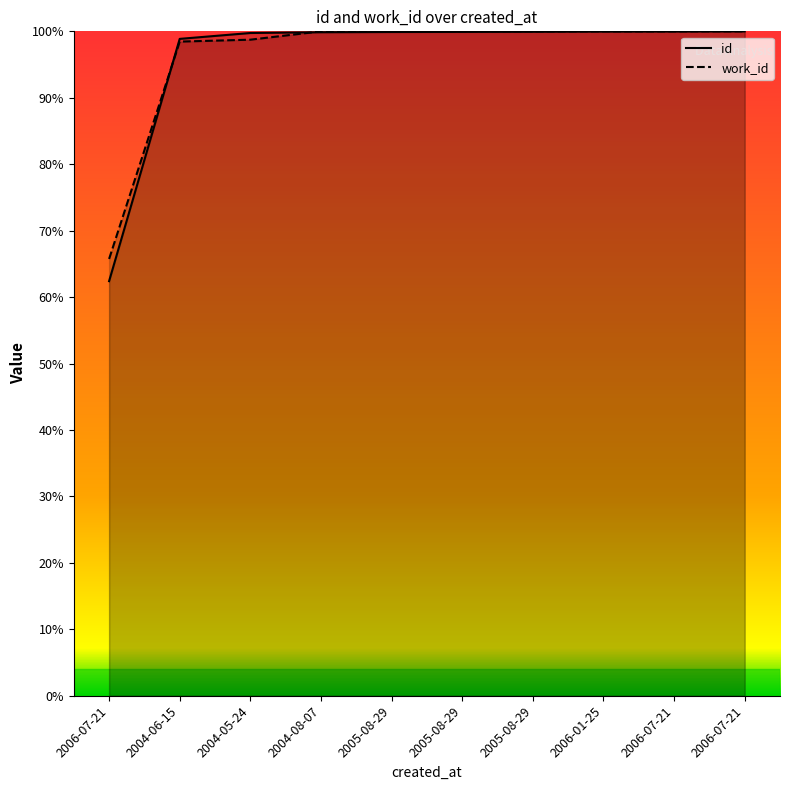

Reading left to right, extract all data points from this chart.

id: 2006-07-21=62.4	2004-06-15=98.9	2004-05-24=99.7	2004-08-07=99.9	2005-08-29=99.9	2005-08-29=99.9	2005-08-29=99.9	2006-01-25=100.0	2006-07-21=100.0	2006-07-21=100.0
work_id: 2006-07-21=65.7	2004-06-15=98.5	2004-05-24=98.7	2004-08-07=100.0	2005-08-29=100.0	2005-08-29=100.0	2005-08-29=100.0	2006-01-25=100.0	2006-07-21=100.0	2006-07-21=100.0